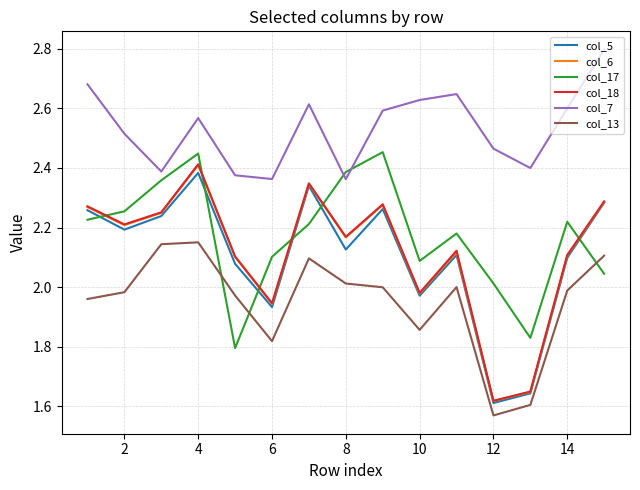

Which series has the widest spread of values?

col_18